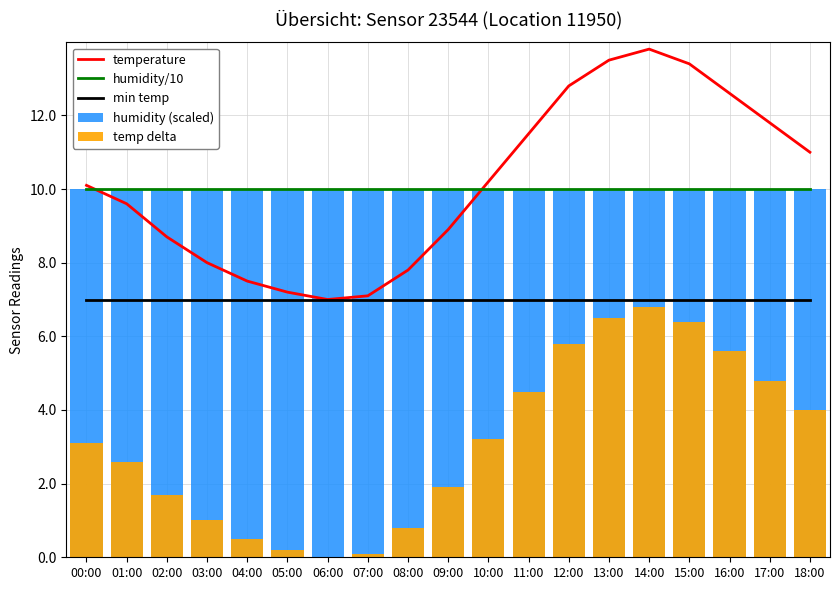

What is the sum of all temperature values?

192.5